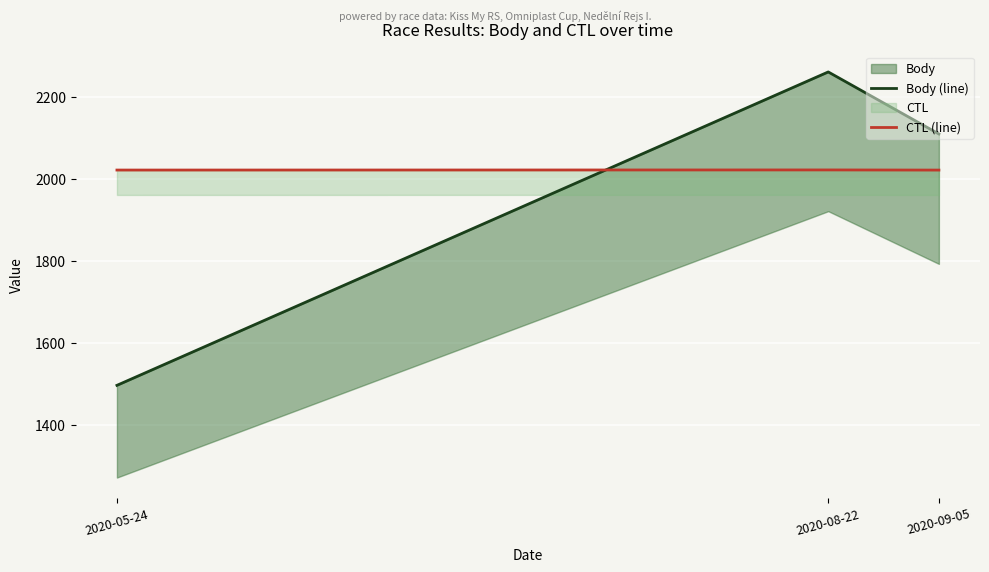

Reading left to right, transcribe all the data shown in this chart.

Body (line): 1497.0	2260.0	2109.0
CTL (line): 2021.2	2021.4	2021.1